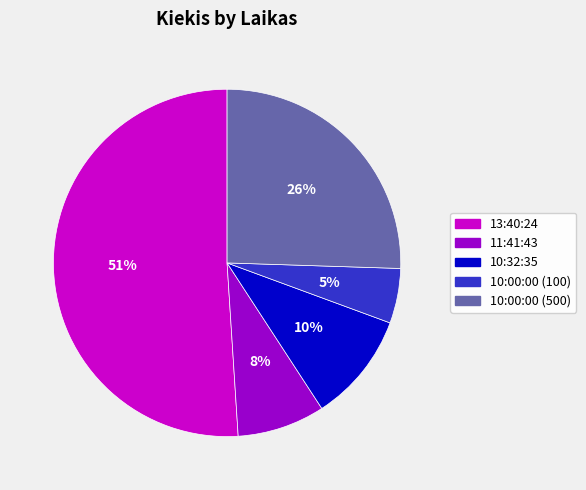

Which has a higher value, 10:00:00 (100) or 10:00:00 (500)?

10:00:00 (500)